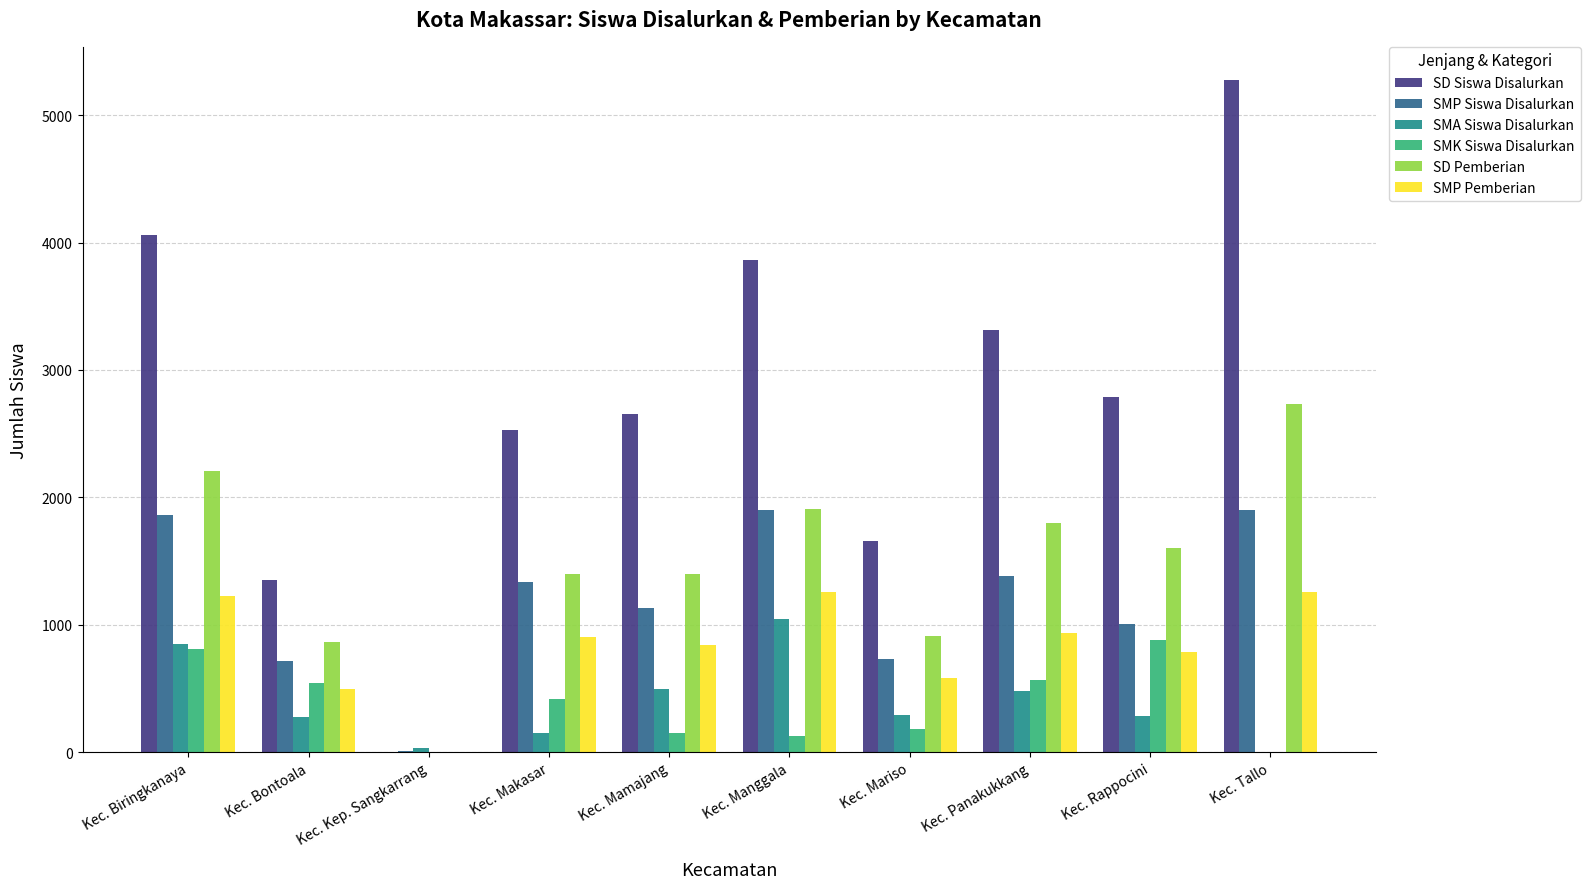

Count the number of data series in this chart.

6